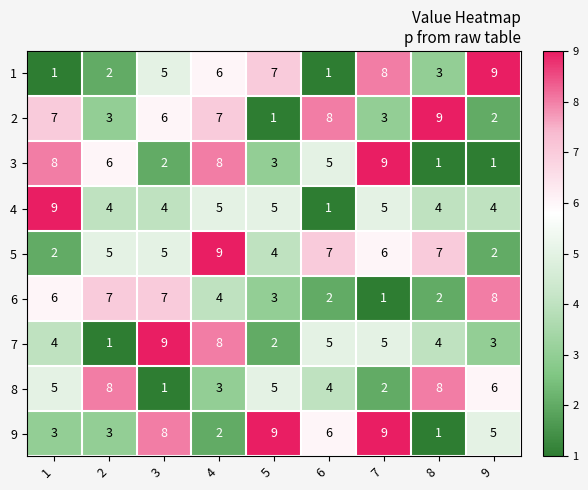

How many series are shown in this chart?

9